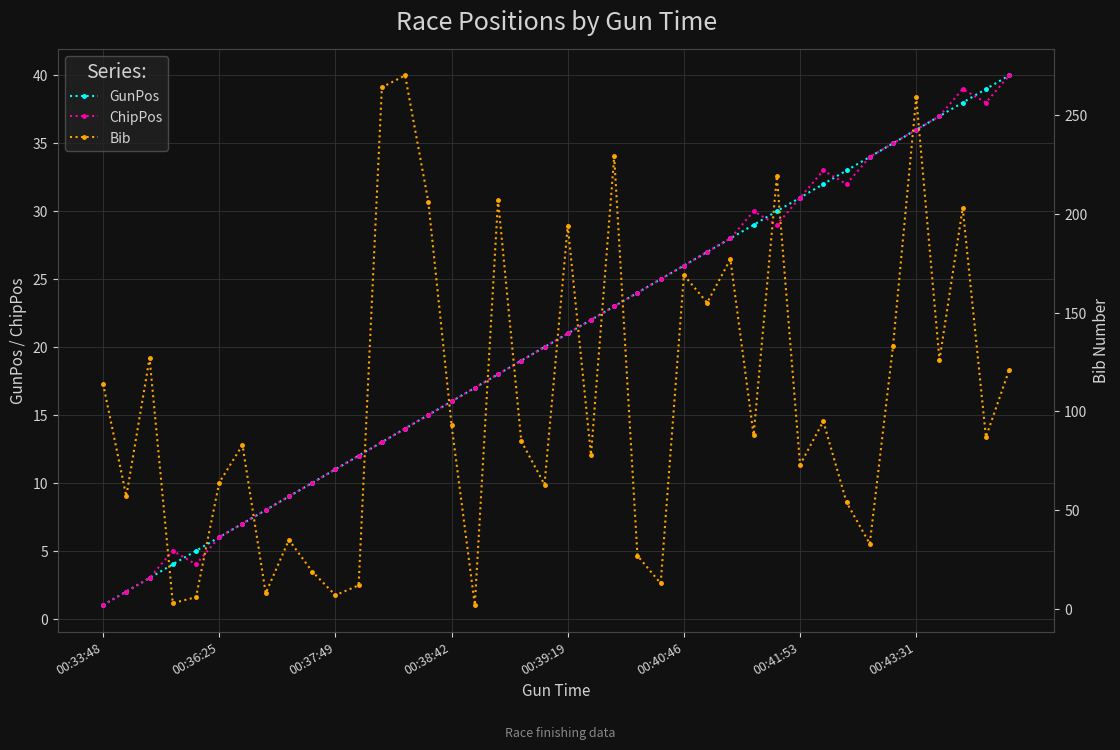

At how many categories does at least one series exceed 115?

16